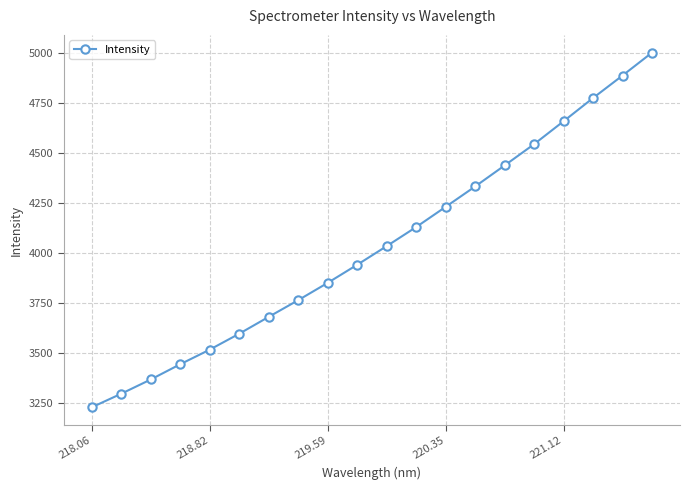

What is the difference between the maximum and minimum values?

1778.0